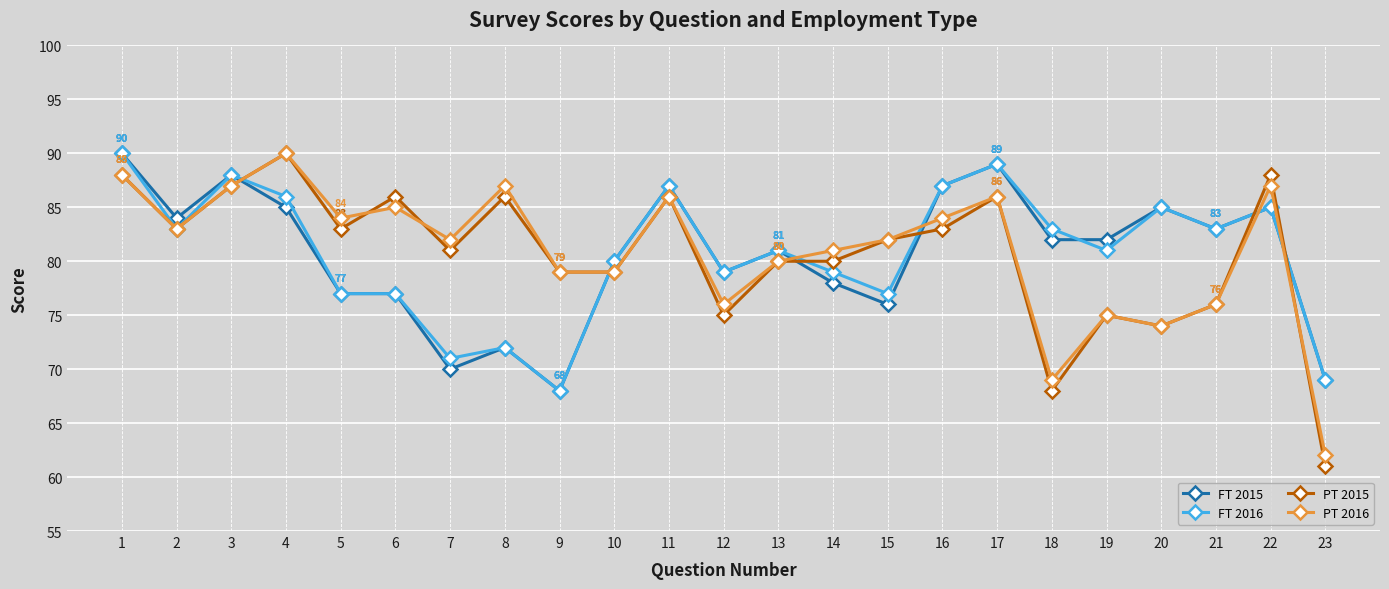

Reading left to right, list all the values displayed in this chart.

FT 2015: 1=90	2=84	3=88	4=85	5=77	6=77	7=70	8=72	9=68	10=80	11=87	12=79	13=81	14=78	15=76	16=87	17=89	18=82	19=82	20=85	21=83	22=85	23=69
FT 2016: 1=90	2=83	3=88	4=86	5=77	6=77	7=71	8=72	9=68	10=80	11=87	12=79	13=81	14=79	15=77	16=87	17=89	18=83	19=81	20=85	21=83	22=85	23=69
PT 2015: 1=88	2=83	3=87	4=90	5=83	6=86	7=81	8=86	9=79	10=79	11=86	12=75	13=80	14=80	15=82	16=83	17=86	18=68	19=75	20=74	21=76	22=88	23=61
PT 2016: 1=88	2=83	3=87	4=90	5=84	6=85	7=82	8=87	9=79	10=79	11=86	12=76	13=80	14=81	15=82	16=84	17=86	18=69	19=75	20=74	21=76	22=87	23=62